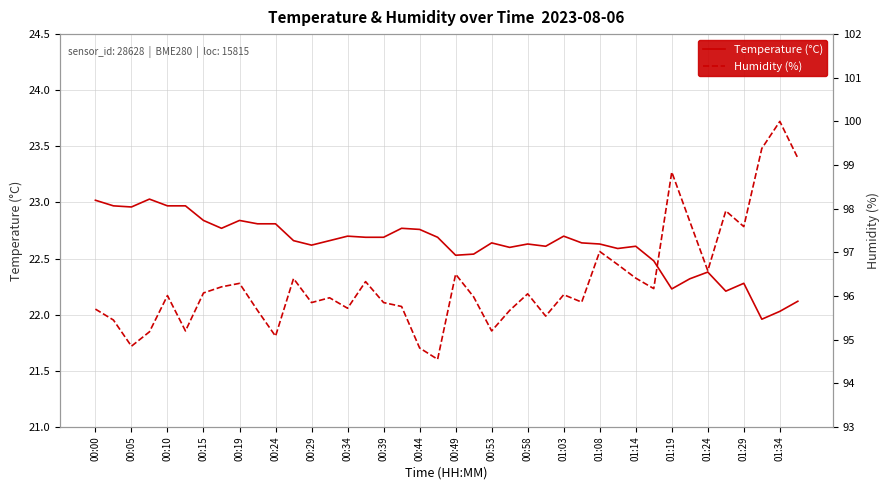

Reading left to right, what are all the values shown in this chart?

Temperature (°C): 23.0	23.0	23.0	23.0	23.0	23.0	22.8	22.8	22.8	22.8	22.8	22.7	22.6	22.7	22.7	22.7	22.7	22.8	22.8	22.7	22.5	22.5	22.6	22.6	22.6	22.6	22.7	22.6	22.6	22.6	22.6	22.5	22.2	22.3	22.4	22.2	22.3	22.0	22.0	22.1
Humidity (%): 95.7	95.5	94.8	95.2	96.0	95.2	96.1	96.2	96.3	95.7	95.1	96.4	95.8	96.0	95.7	96.3	95.8	95.8	94.8	94.5	96.5	96.0	95.2	95.7	96.0	95.5	96.0	95.9	97.0	96.7	96.4	96.2	98.8	97.7	96.6	98.0	97.6	99.4	100.0	99.2